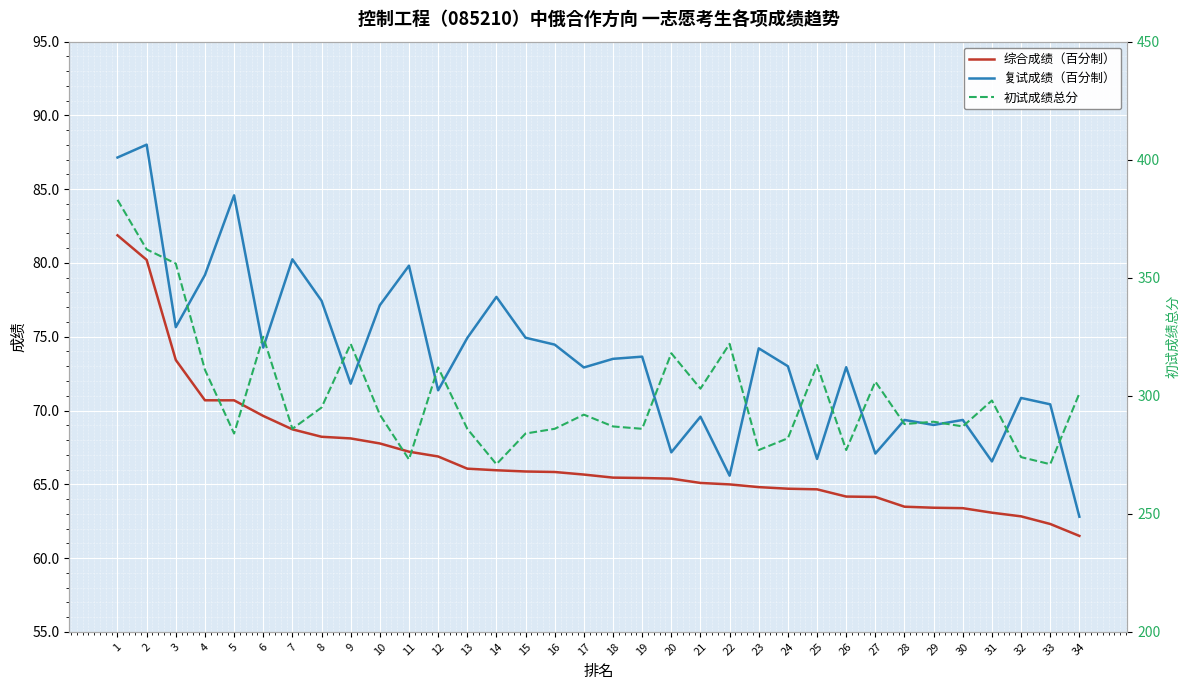

True or false: 综合成绩（百分制） and 复试成绩（百分制） cross at least once.

False